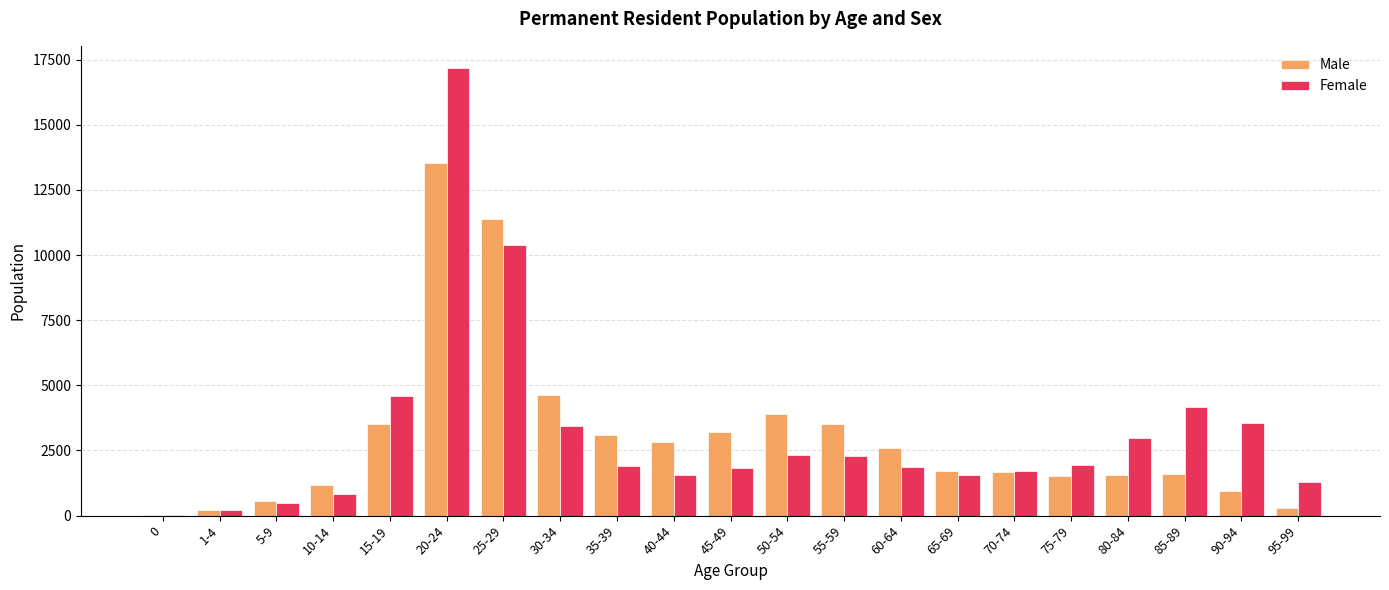

The value of Female at 35-39 is 1193. True or false?

False